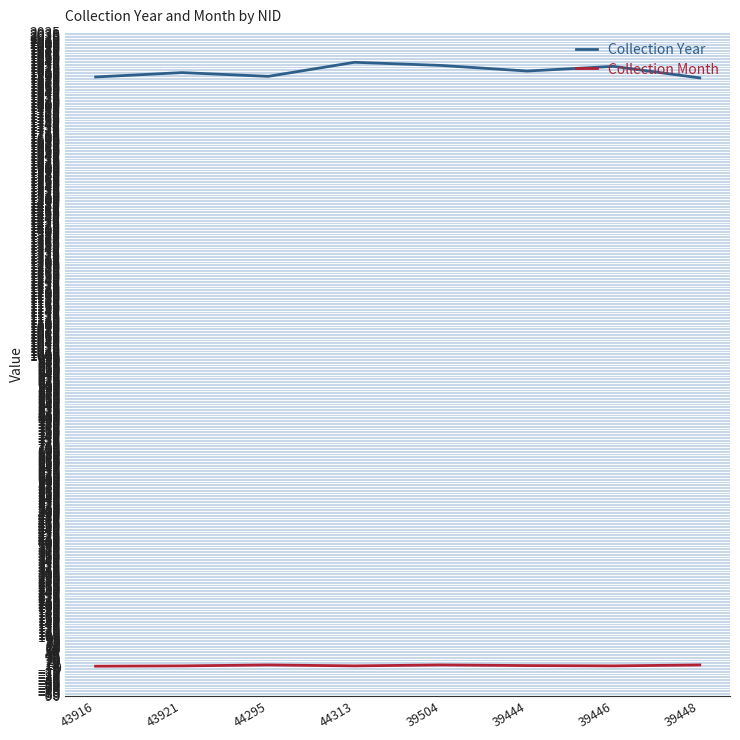

At how many categories does at least one series exceed 1802?

8